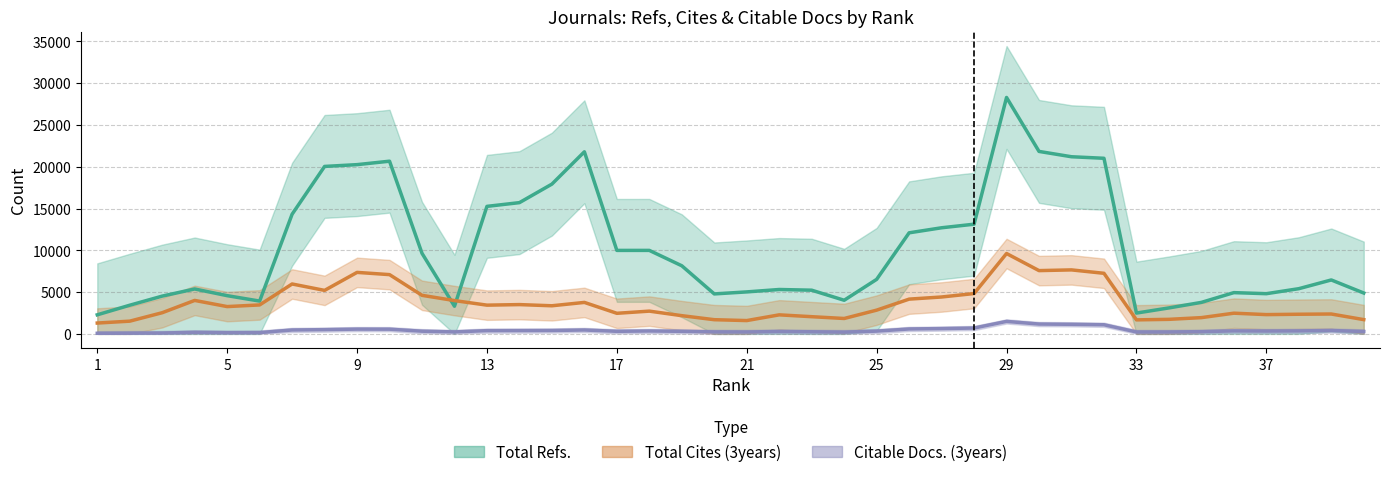

What is the difference between the second highest and minimum values in the Total Refs. series?

19548.8